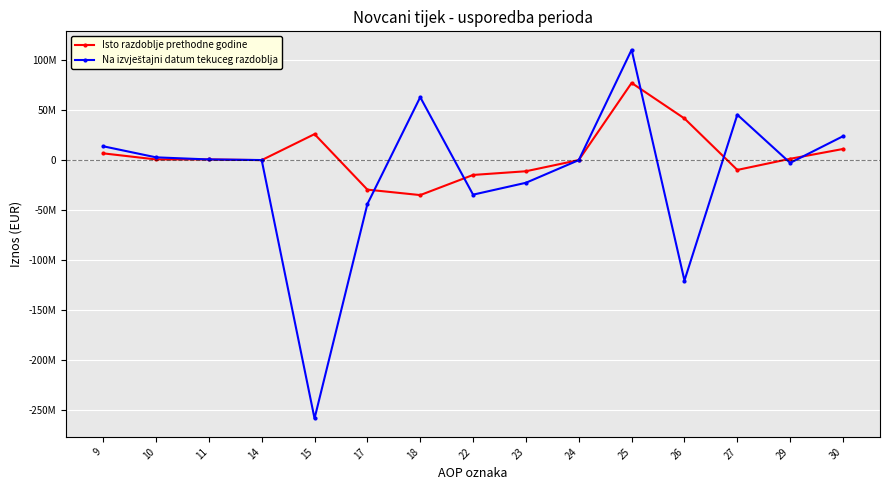

Which label corresponds to the largest value in the chart?

25